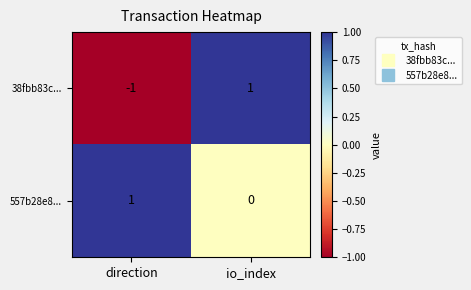

Is it true that 38fbb83c... equals -1 at direction?

True